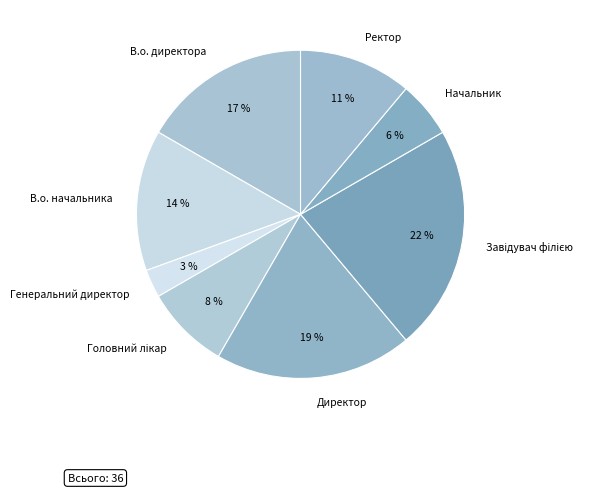

Combined, do Ректор and Генеральний директор account for over 50%?

No